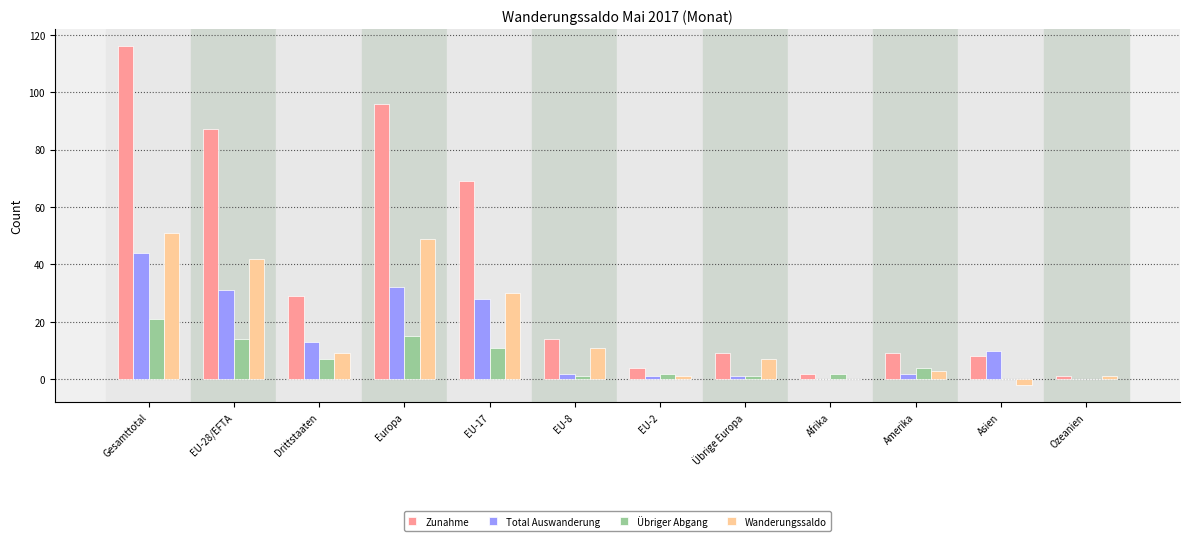

Does the chart contain stacked bars?

No